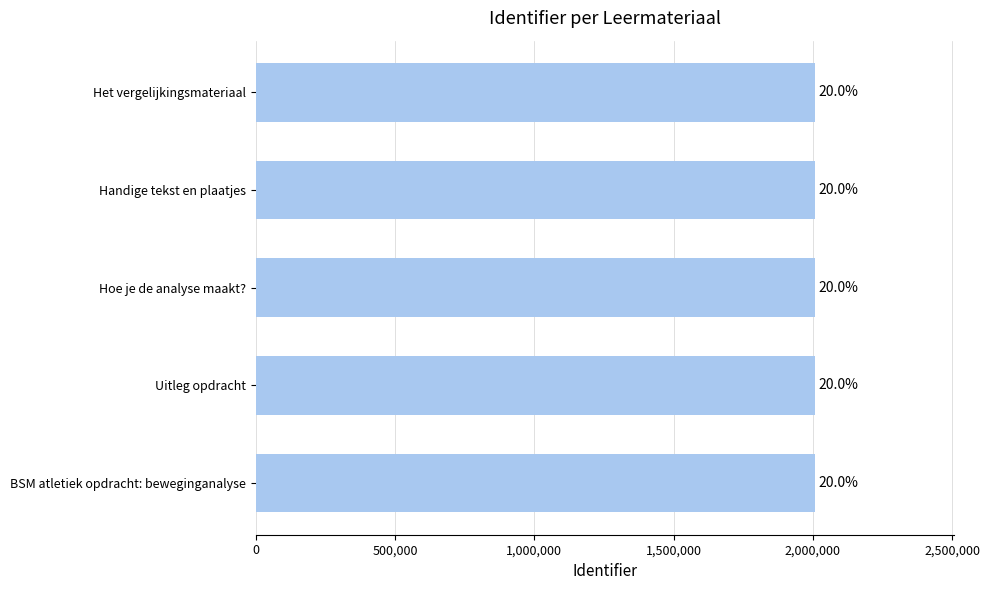

Does the chart contain any negative values?

No